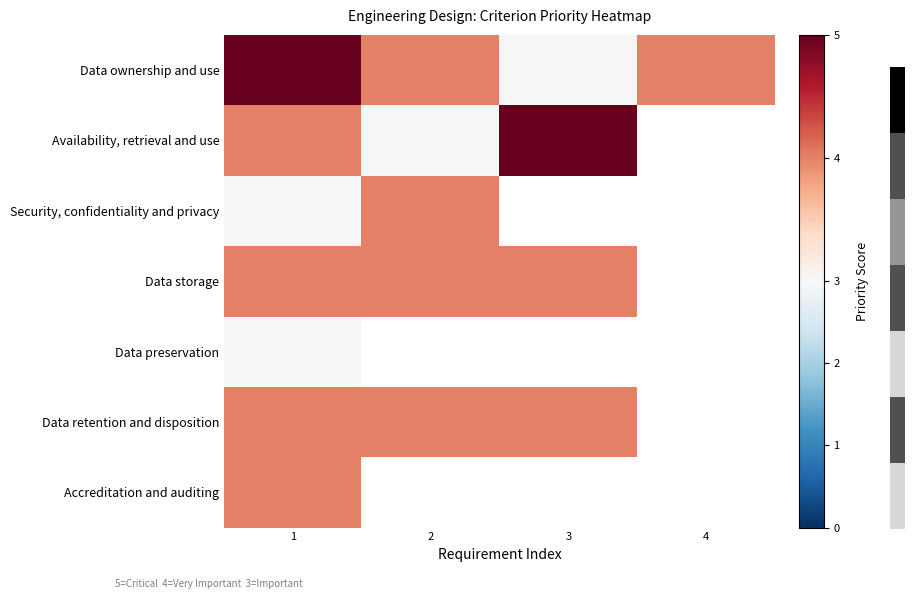

Rank the series at 1 from highest to lowest value.

Data ownership and use, Availability, retrieval and use, Data storage, Data retention and disposition, Accreditation and auditing, Security, confidentiality and privacy, Data preservation